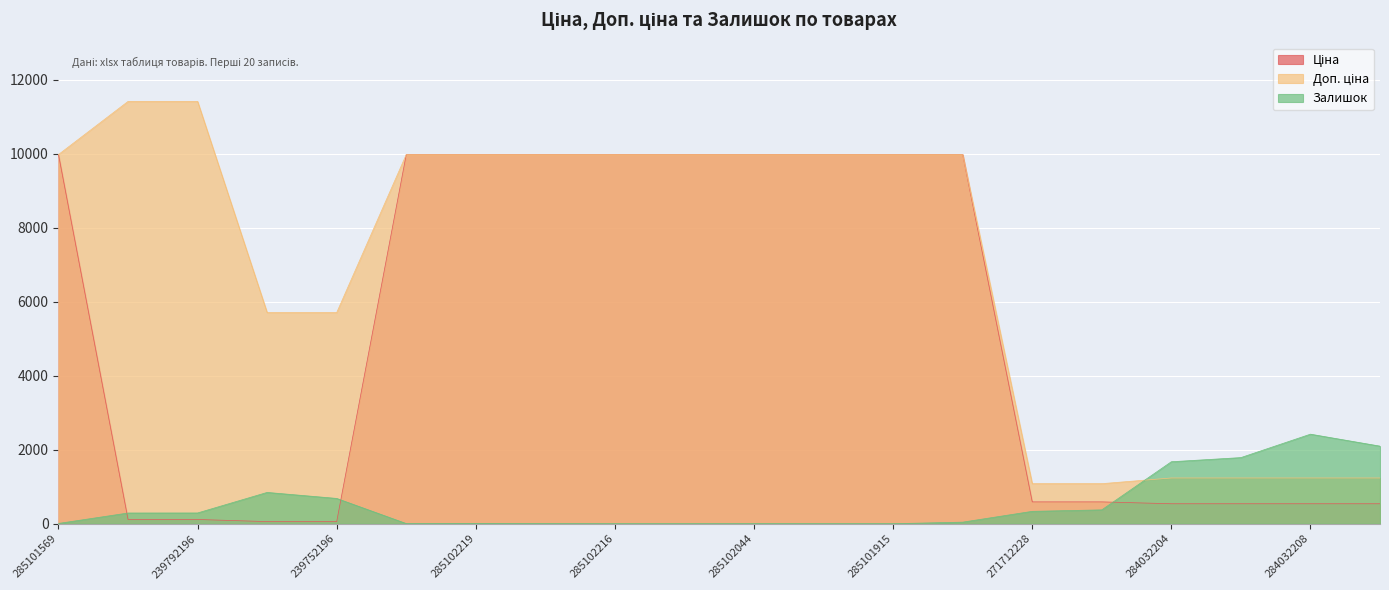

Reading right to left, extract all data points from this chart.

Ціна: 539.0	539.0	539.0	539.0	589.9	589.9	9975.0	9975.0	9975.0	9975.0	9975.0	9975.0	9975.0	9975.0	9975.0	57.0	57.0	114.1	114.1	9975.0
Доп. ціна: 1235.4	1235.4	1235.4	1235.4	1081.7	1081.7	9975.0	9975.0	9975.0	9975.0	9975.0	9975.0	9975.0	9975.0	9975.0	5705.0	5705.0	11410.0	11410.0	9975.0
Залишок: 2096.0	2419.0	1786.0	1674.0	374.0	334.0	42.0	0.0	0.0	1.0	0.0	0.0	3.0	9.0	4.0	683.0	845.0	290.0	289.0	7.0